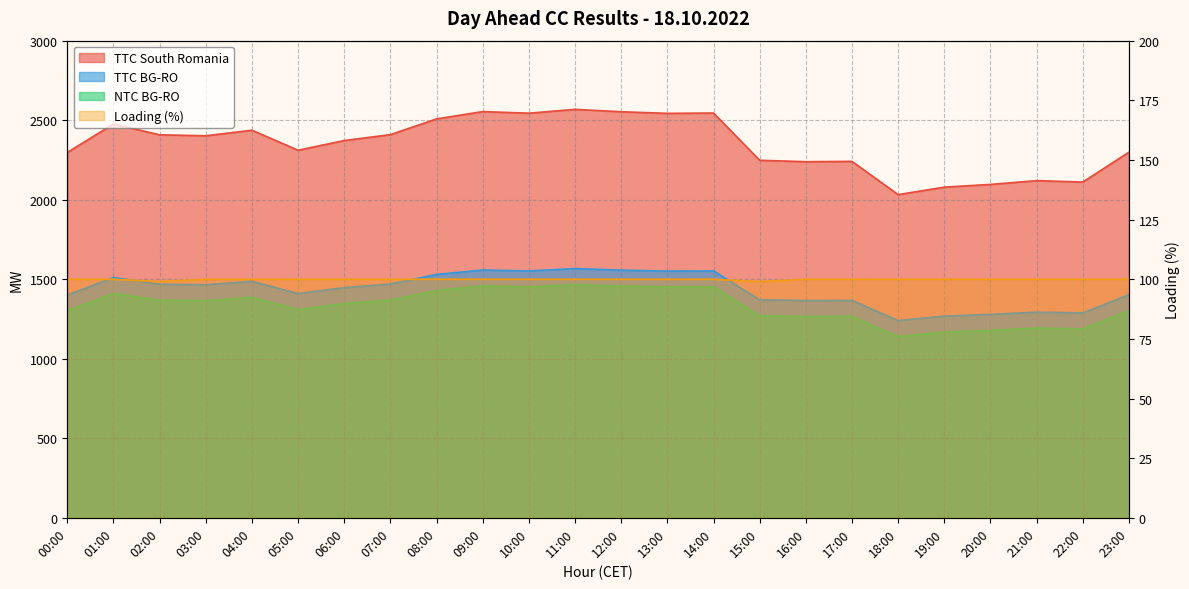

Rank the series by their maximum value, from highest to lowest.

TTC South Romania, TTC BG-RO, NTC BG-RO, Loading (%)